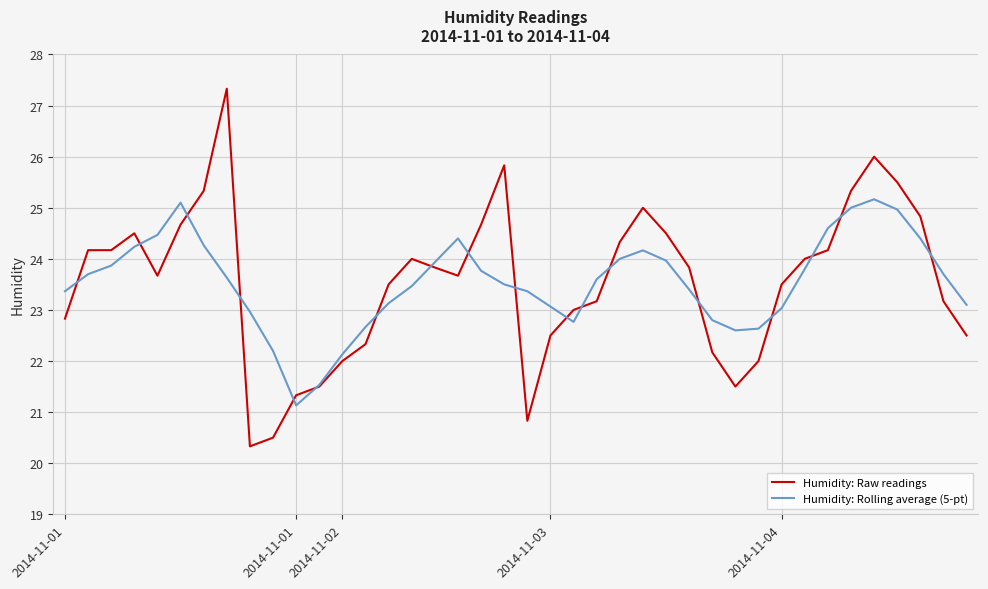

What is the minimum value shown in the chart?

20.3